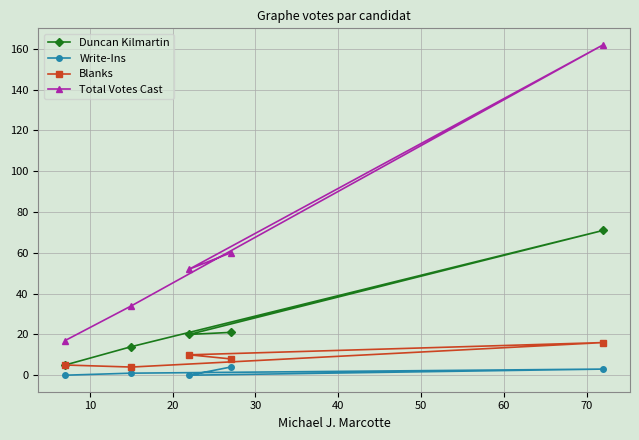

List the series in order of their peak value, highest first.

Total Votes Cast, Duncan Kilmartin, Blanks, Write-Ins